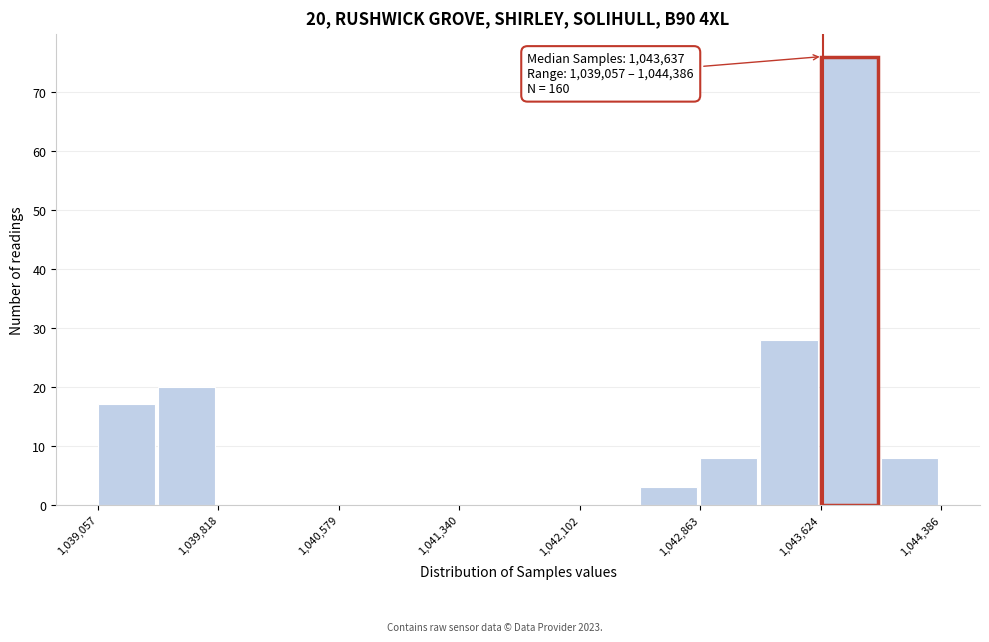

Read against the x-axis, roughly where is the centre of the tallest bar?

1043800